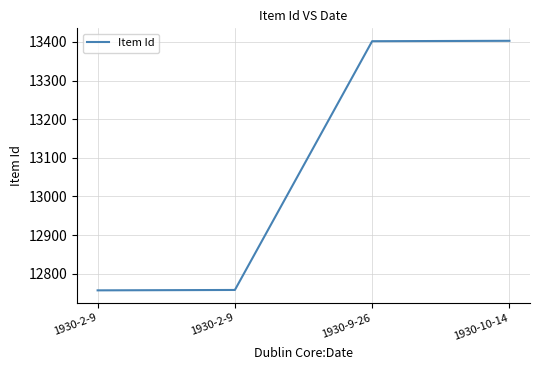

How many lines are shown in the chart?

1